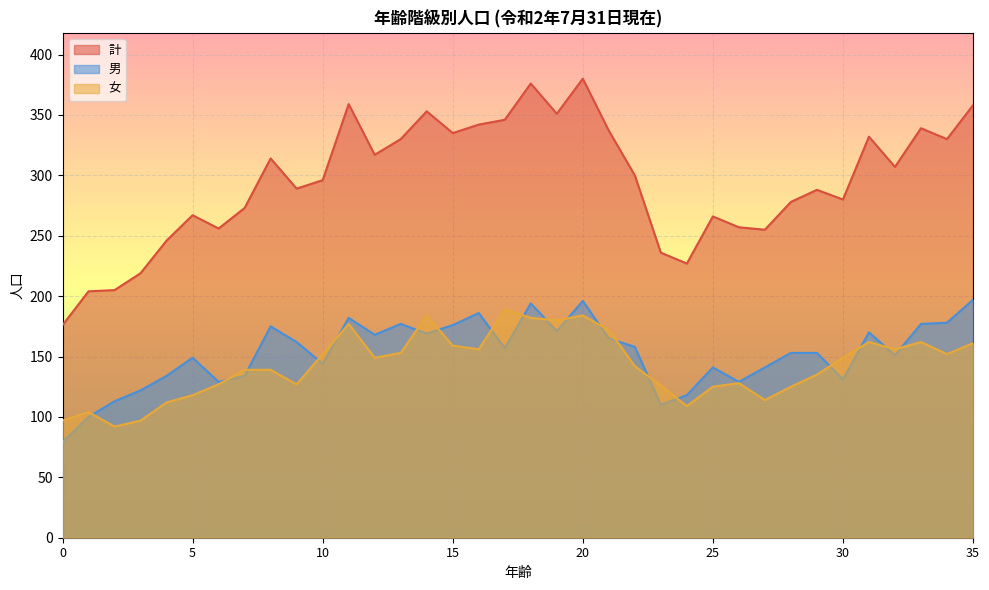

Does the chart display data point markers on the line(s)?

No